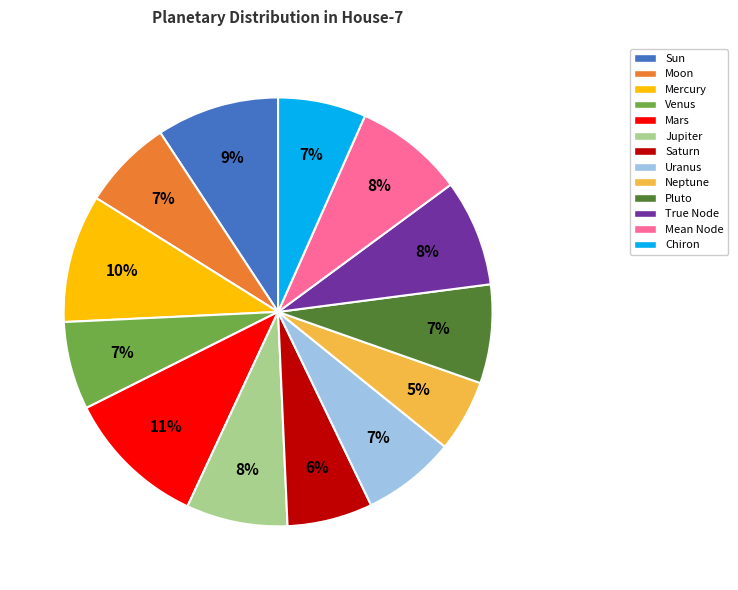

What percentage is the Venus slice, to the nearest percent?

7%